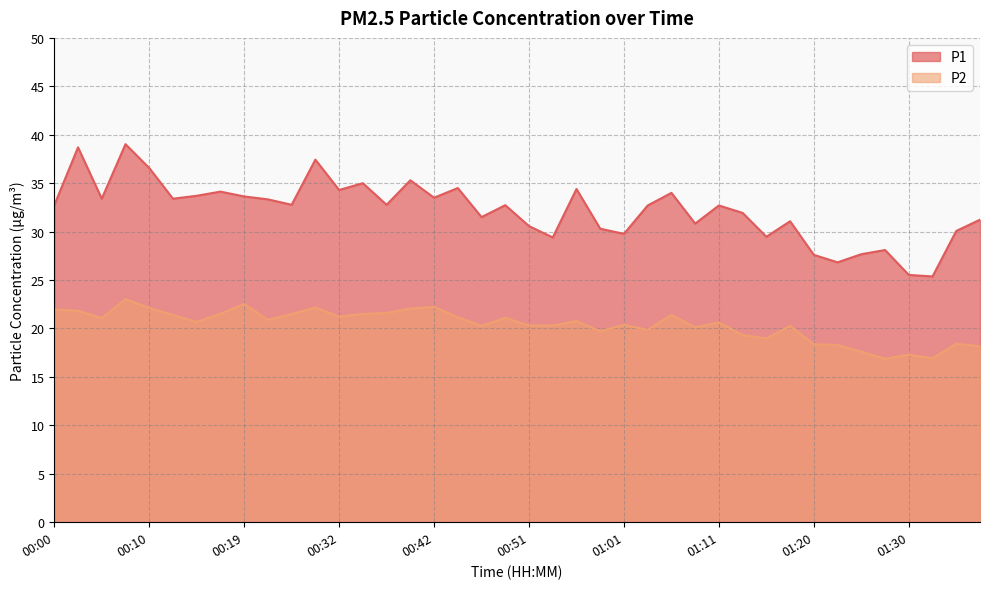

How many lines are shown in the chart?

2